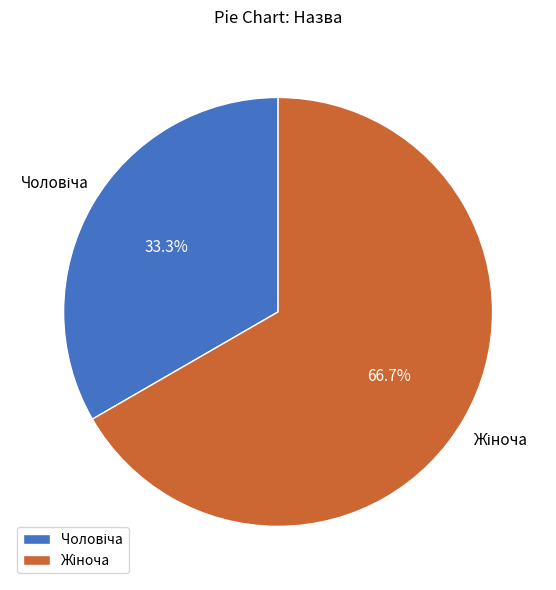

Is there a majority slice in this chart?

Yes